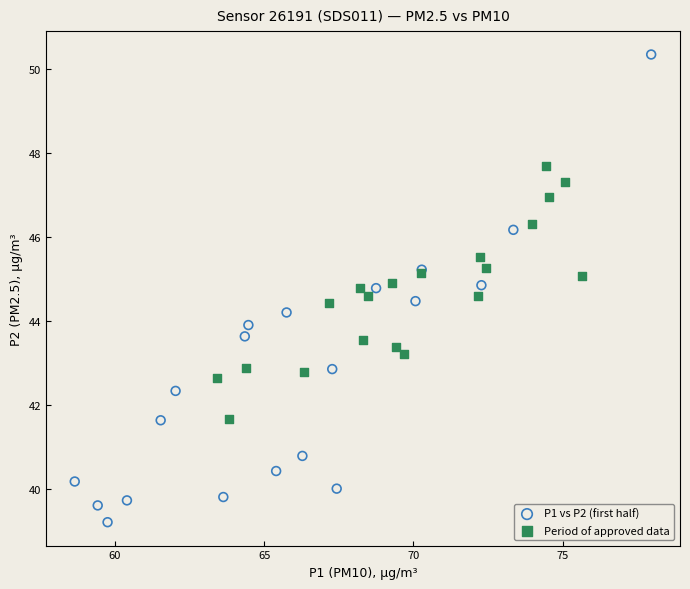

Which series has the widest spread of Y values?

P1 vs P2 (first half)